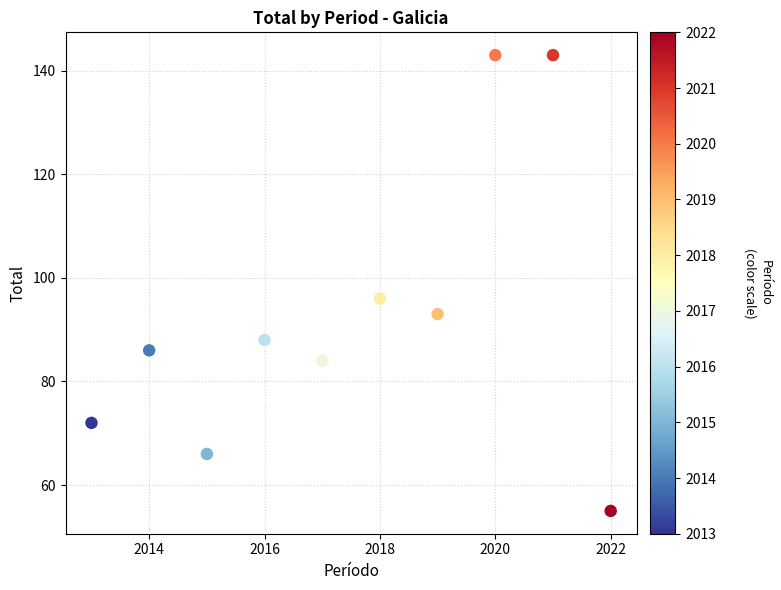

What is the average X value?

2018